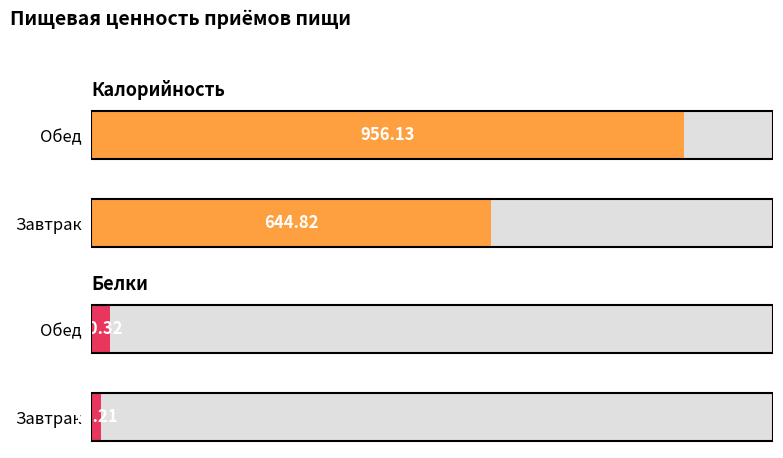

At how many categories does at least one series exceed 321?

2